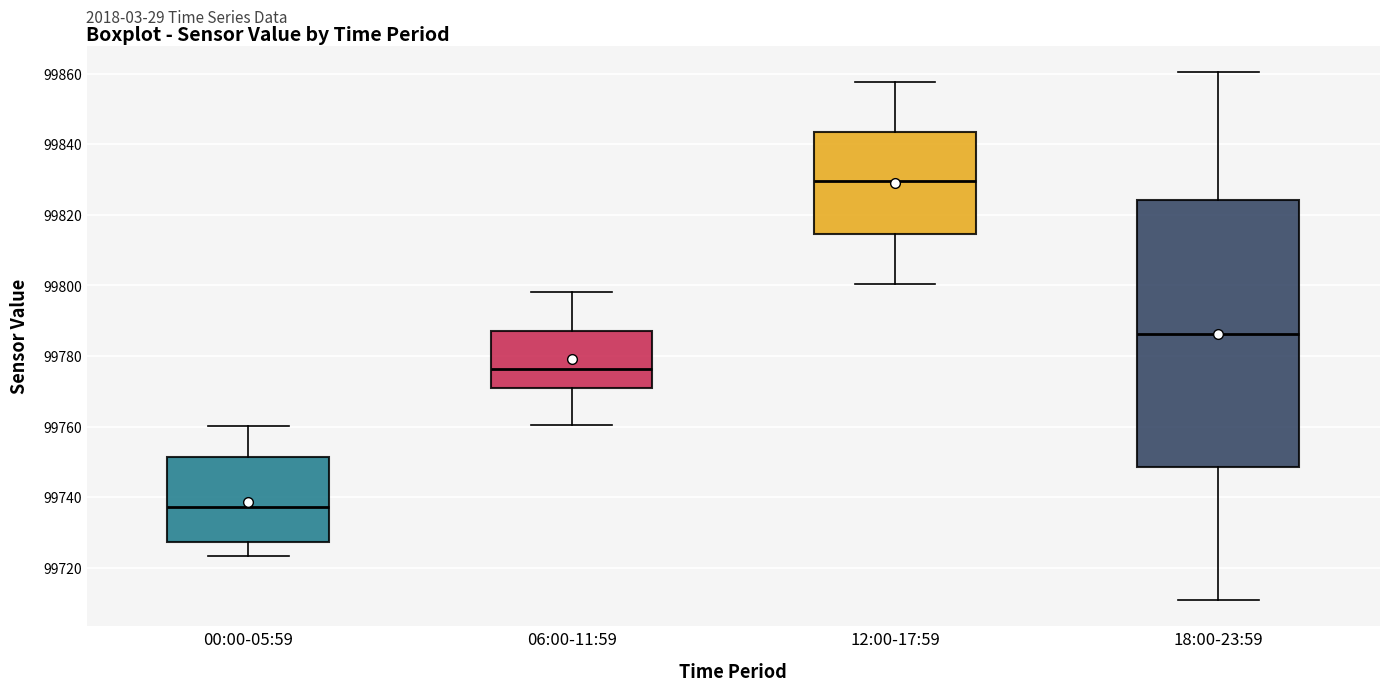

Reading left to right, read every box against the y-axis: the position of its median line, the range the box covers, and the ends of its whiskers. The values are not printed on the chart, so give them approximately, as read against the axis.

00:00-05:59: median 99738, box 99728 to 99752, whiskers 99724 to 99760
06:00-11:59: median 99776, box 99772 to 99788, whiskers 99760 to 99798
12:00-17:59: median 99830, box 99814 to 99844, whiskers 99800 to 99858
18:00-23:59: median 99786, box 99748 to 99824, whiskers 99710 to 99860